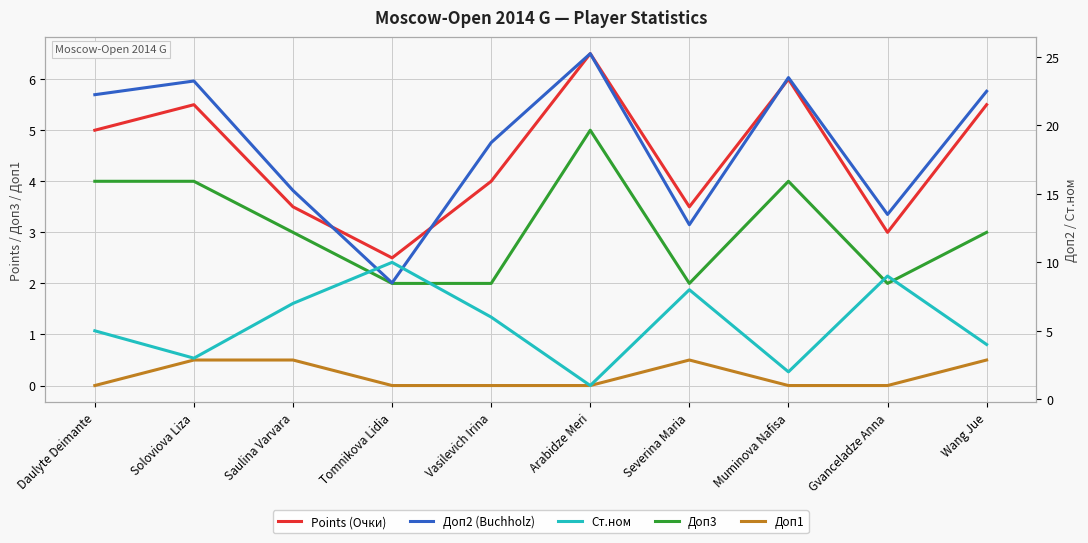

The value of Доп2 (Buchholz) at Tomnikova Lidia is 8.5. True or false?

True